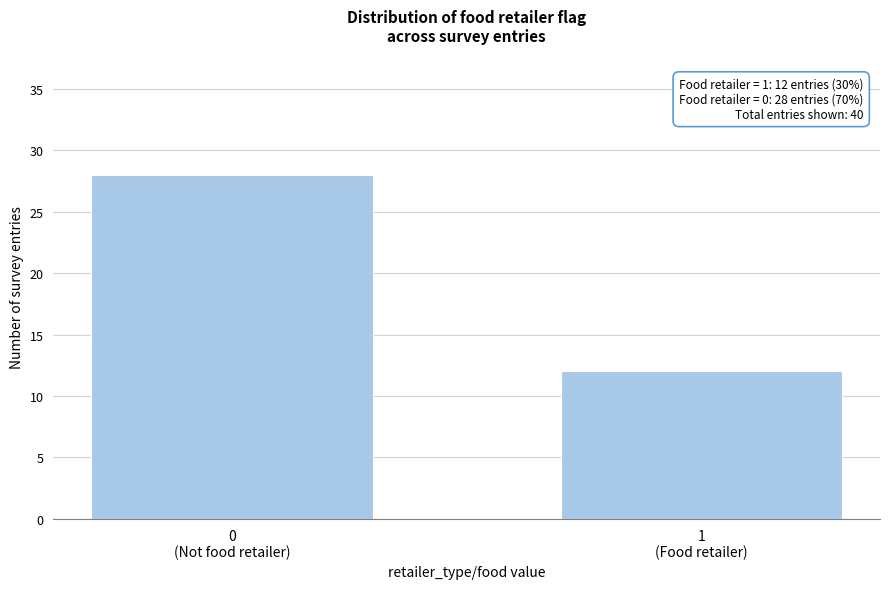

Reading left to right, list all the values displayed in this chart.

28	12